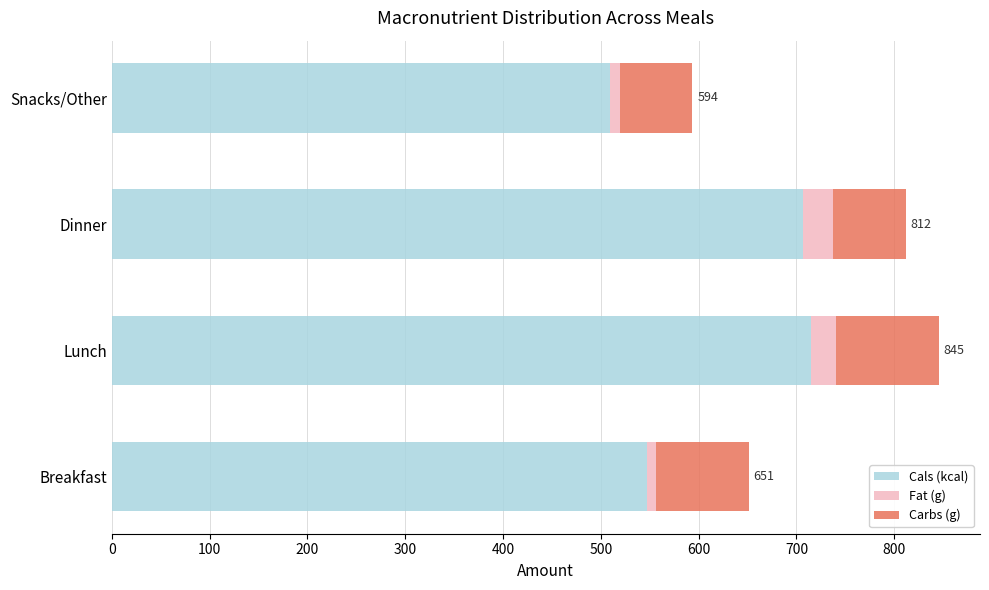

What is the total value across all series at Lunch?

845.4